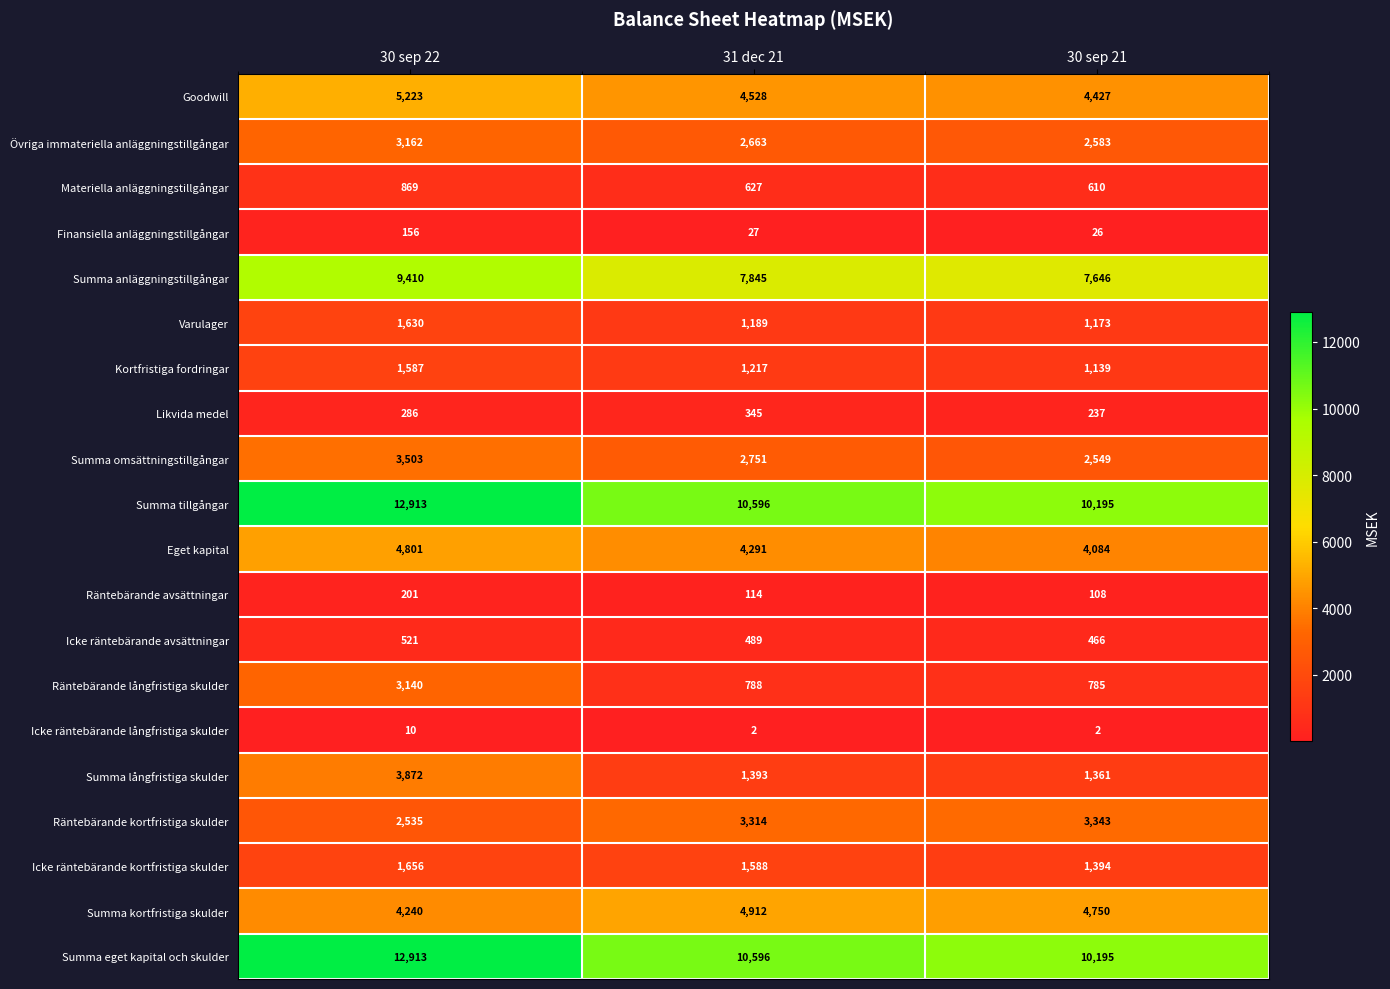

What is the sum of all Räntebärande långfristiga skulder values?

4713